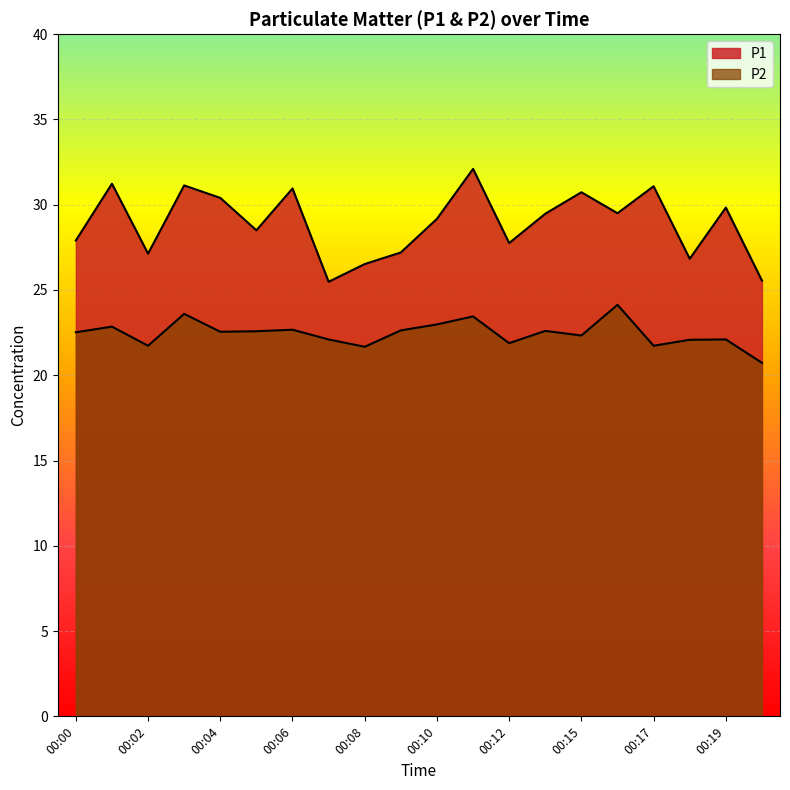

What are all the series names shown in the legend?

P1, P2